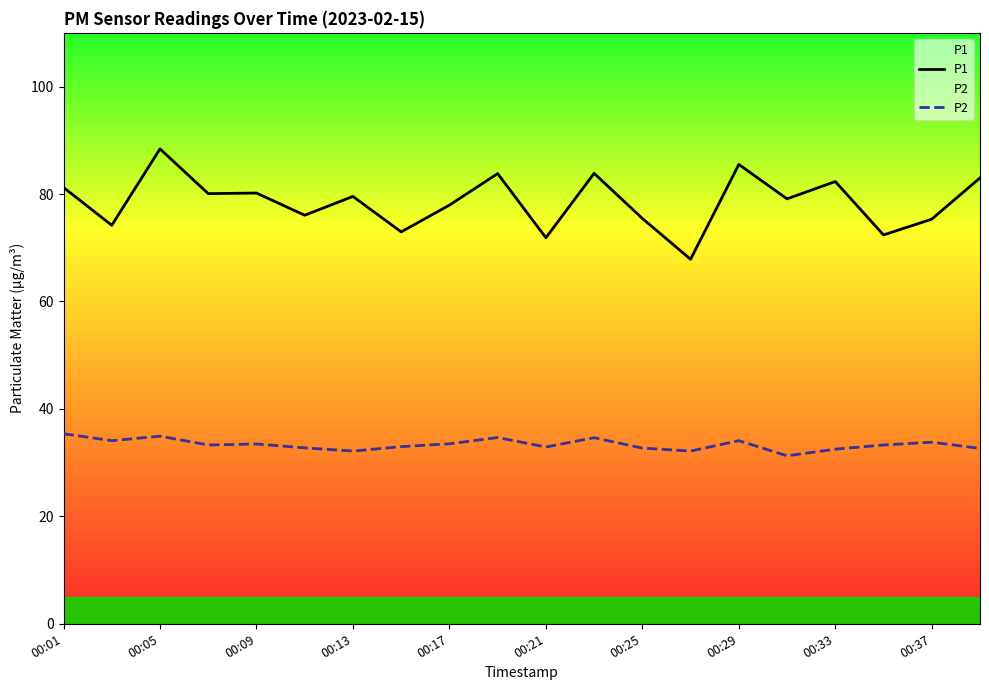

Does the chart display data point markers on the line(s)?

No